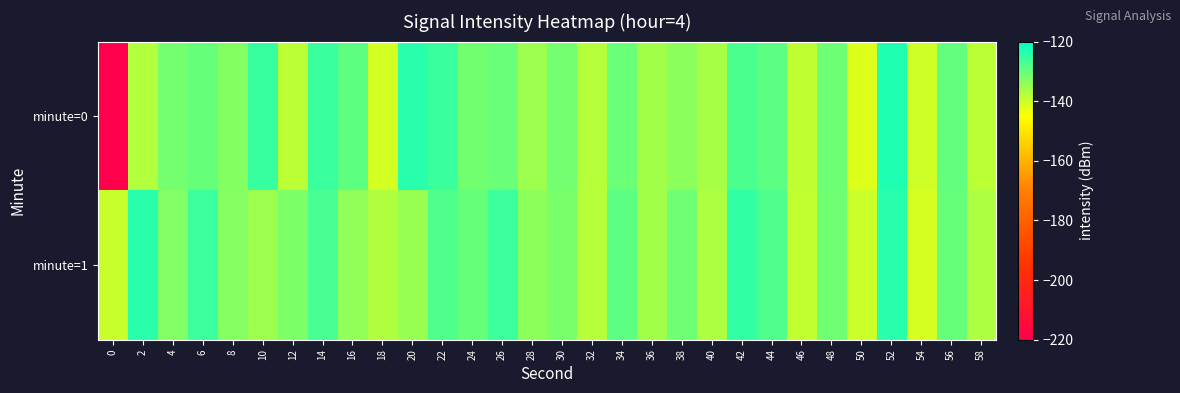

Reading left to right, extract all data points from this chart.

minute=0: 0=-220.3	2=-137.6	4=-131.4	6=-130.1	8=-133.0	10=-125.6	12=-138.5	14=-125.8	16=-129.4	18=-140.9	20=-123.9	22=-125.8	24=-131.3	26=-130.4	28=-135.5	30=-131.3	32=-137.8	34=-130.5	36=-135.8	38=-133.8	40=-136.5	42=-127.6	44=-129.0	46=-138.8	48=-130.9	50=-141.8	52=-123.3	54=-140.3	56=-129.7	58=-138.5
minute=1: 0=-139.7	2=-124.2	4=-132.8	6=-125.9	8=-133.1	10=-135.6	12=-132.4	14=-127.2	16=-134.3	18=-137.3	20=-135.0	22=-128.0	24=-130.0	26=-126.0	28=-134.0	30=-132.0	32=-138.0	34=-129.0	36=-136.0	38=-131.0	40=-137.0	42=-125.0	44=-128.0	46=-139.0	48=-131.0	50=-140.0	52=-124.0	54=-141.0	56=-130.0	58=-137.0